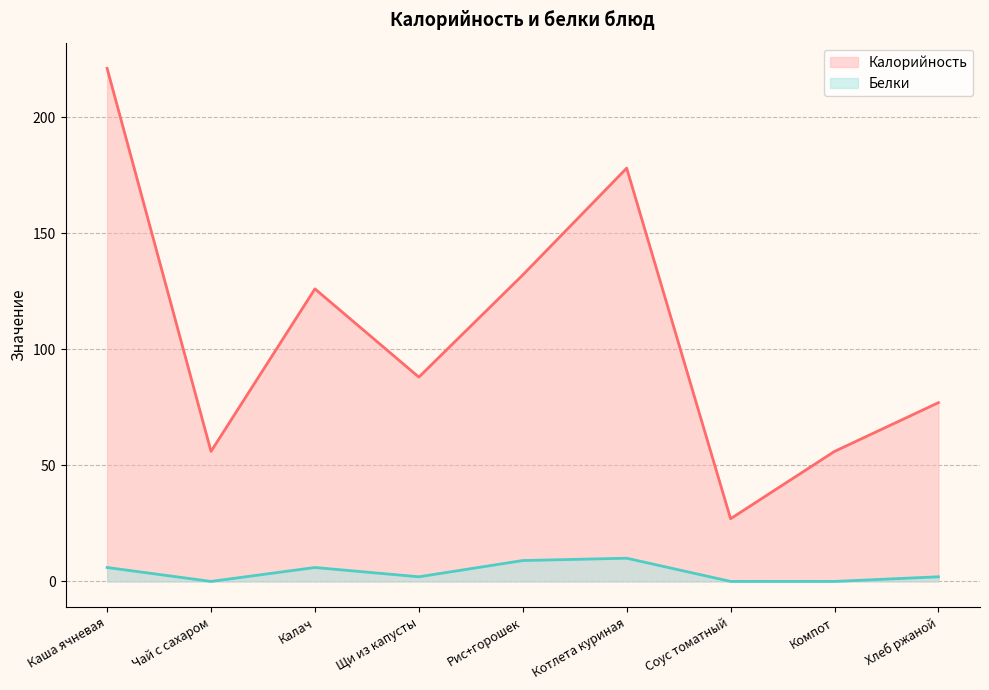

Is it true that Белки (line) equals 10 at Котлета куриная?

True